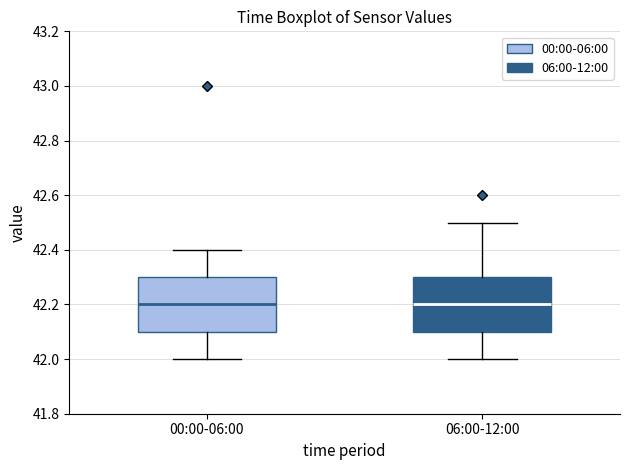

Reading left to right, read every box against the y-axis: the position of its median line, the range the box covers, and the ends of its whiskers. The values are not printed on the chart, so give them approximately, as read against the axis.

00:00-06:00: median 42.2, box 42.1 to 42.3, whiskers 42.0 to 42.4
06:00-12:00: median 42.2, box 42.1 to 42.3, whiskers 42.0 to 42.5